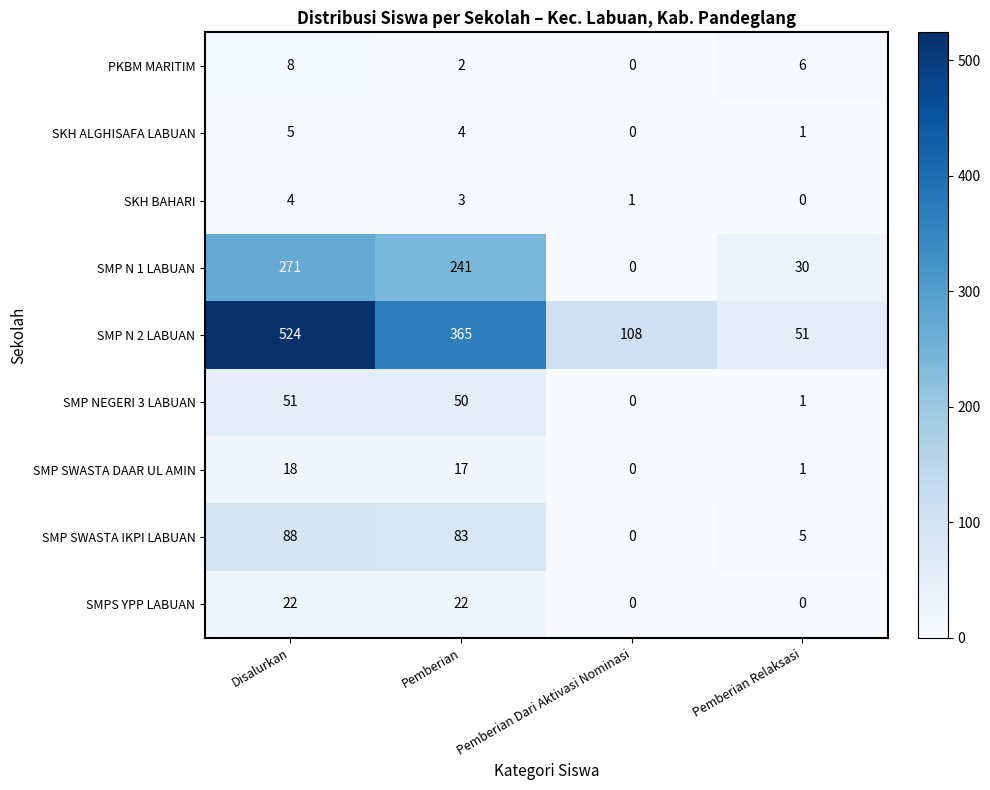

True or false: SMPS YPP LABUAN has a value of 22 at Pemberian.

True